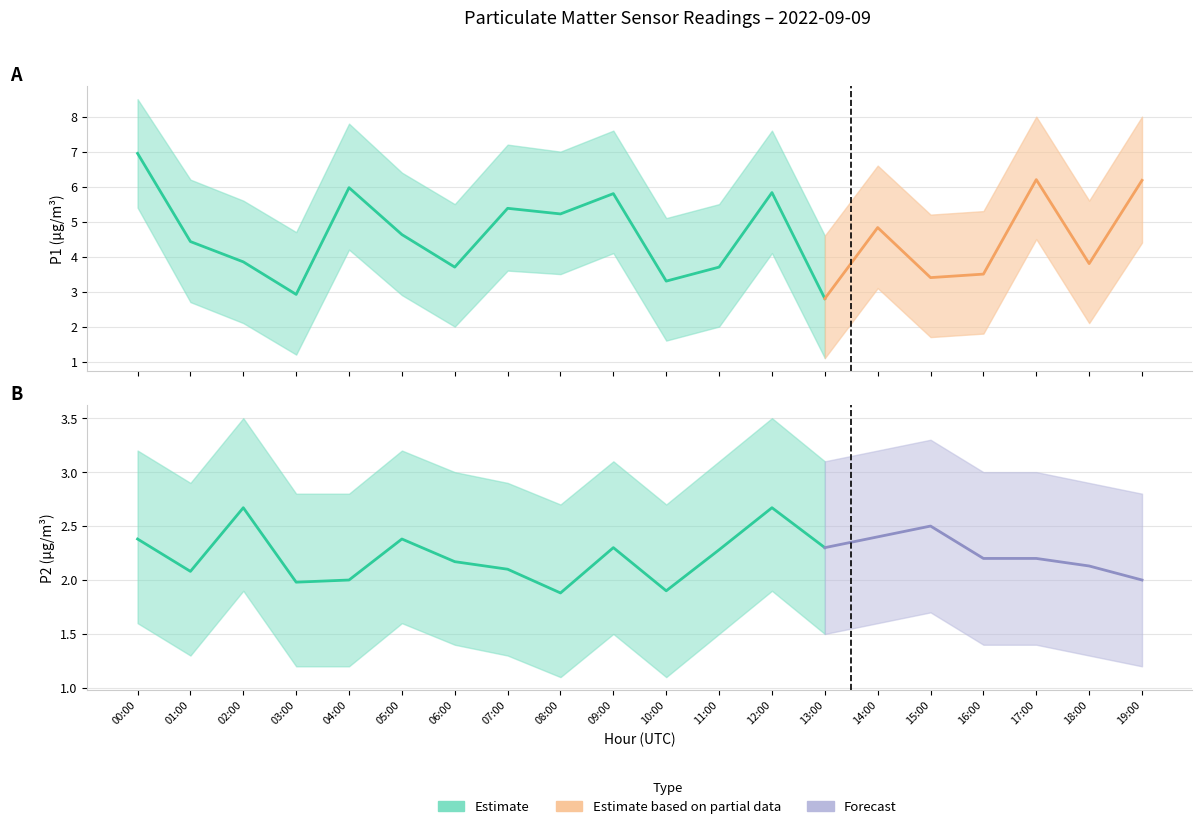

What is the label of the 15th point from the right?

05:00